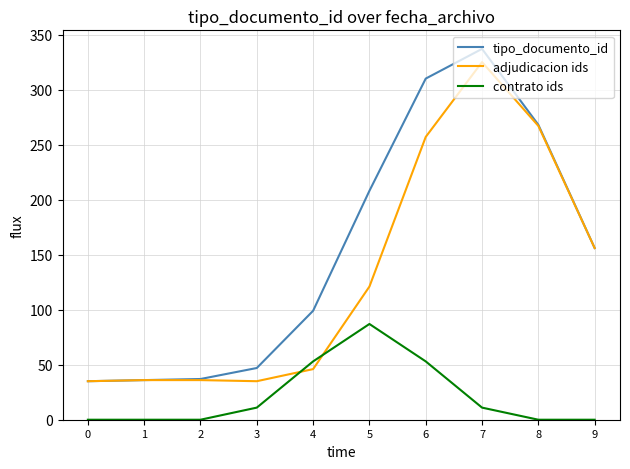

What is the difference between the highest and lowest values at 9?

156